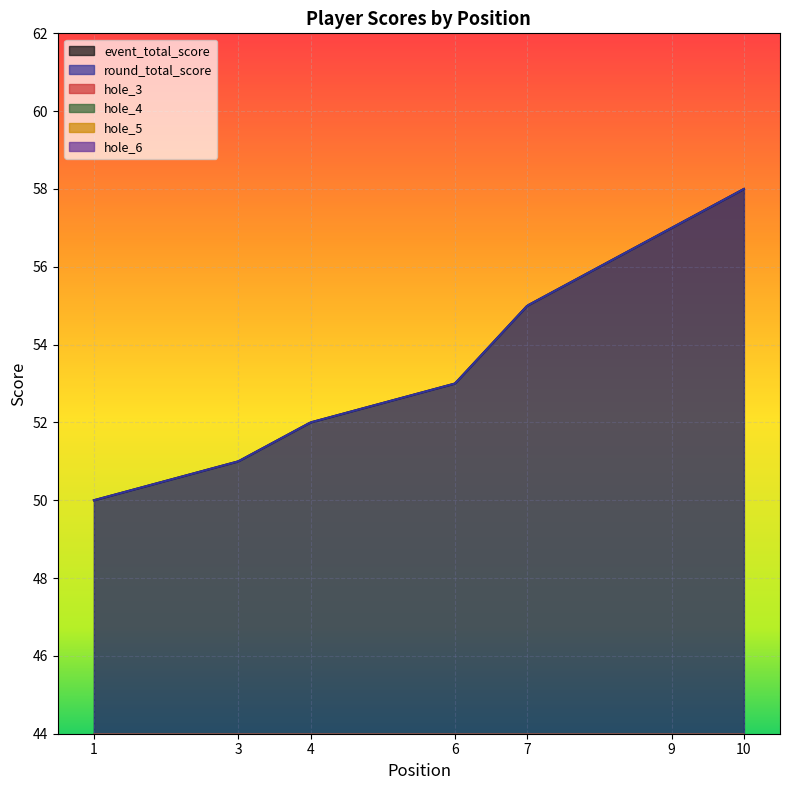

The value of hole_4 at 1 is 4. True or false?

False